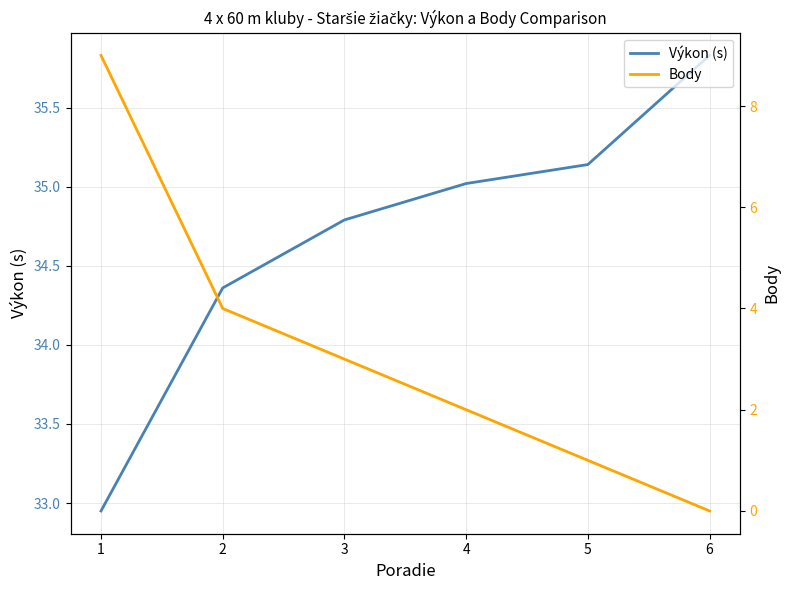

What is the lowest value of the Výkon (s) series?

33.0